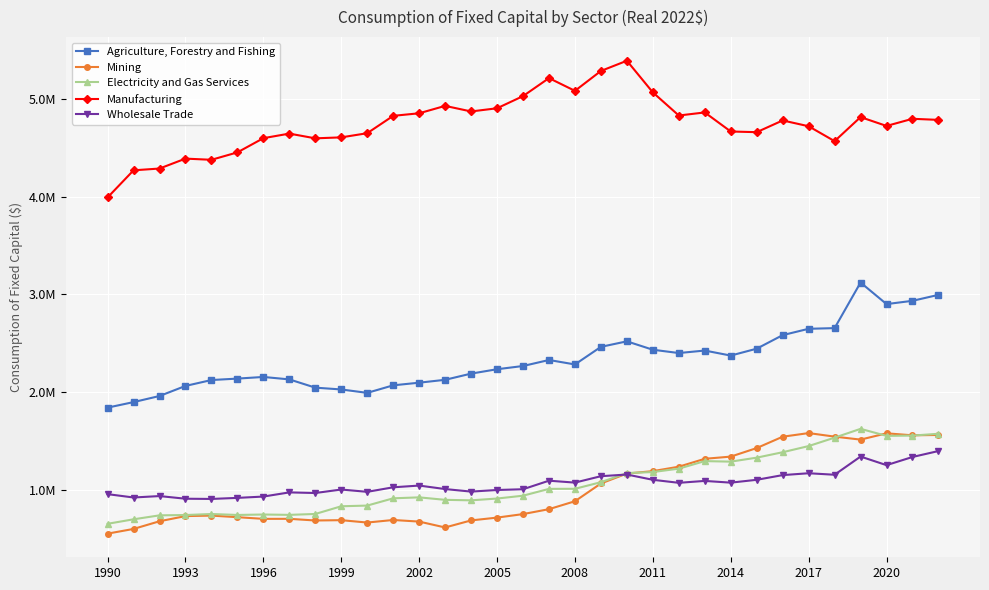

Is this an area chart (filled region under the line)?

No